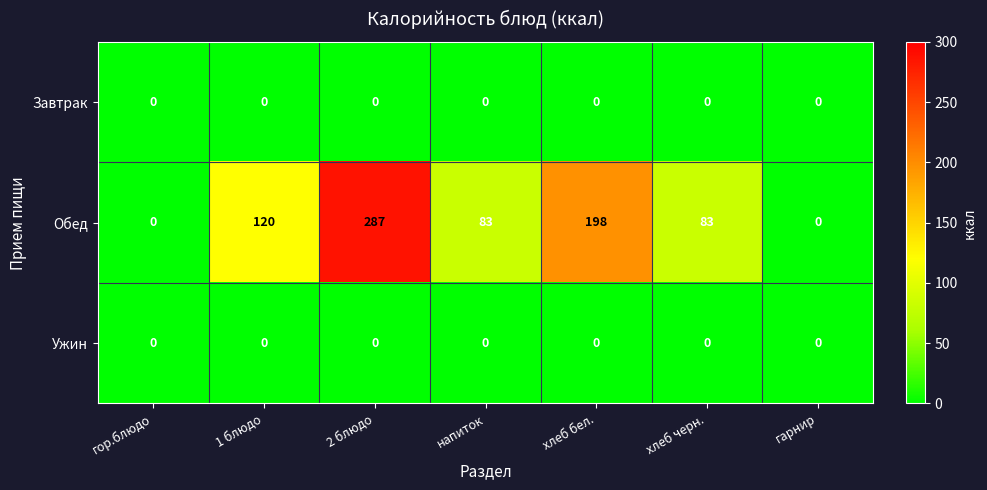

At which label is Обед closest to 143?

1 блюдо